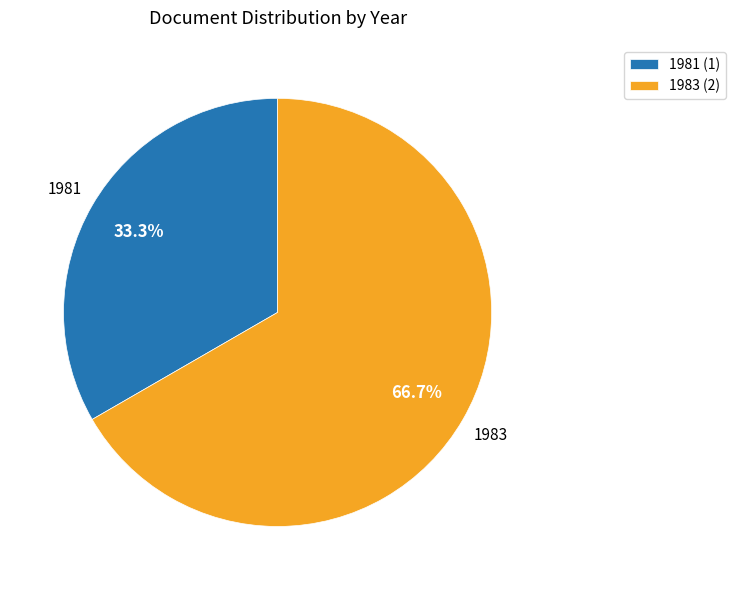

Approximately how many times larger is the value at 1983 (2) compared to 1981 (1)?

2.0